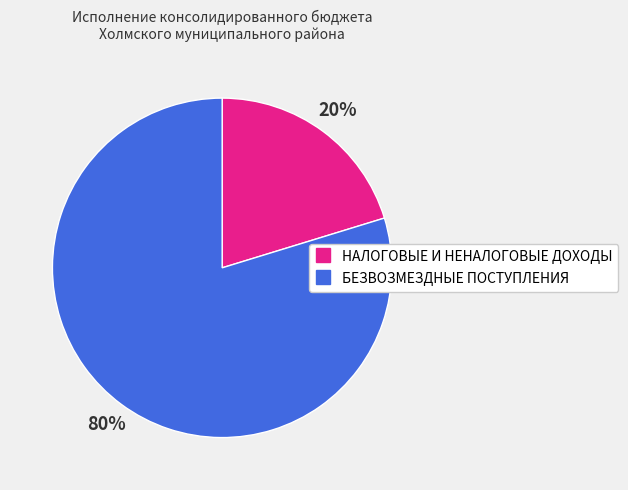

Which has a higher value, БЕЗВОЗМЕЗДНЫЕ ПОСТУПЛЕНИЯ or НАЛОГОВЫЕ И НЕНАЛОГОВЫЕ ДОХОДЫ?

БЕЗВОЗМЕЗДНЫЕ ПОСТУПЛЕНИЯ